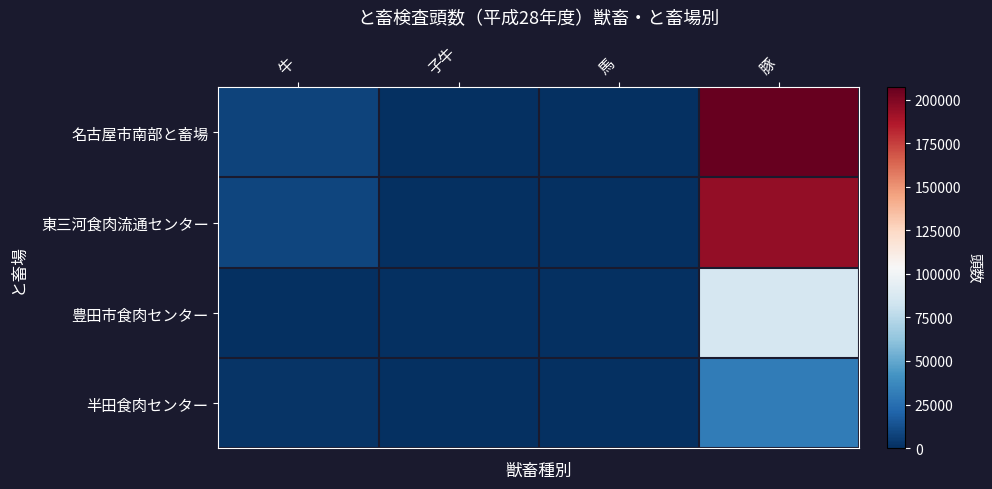

What is the difference between the highest and lowest values at 牛?

8610